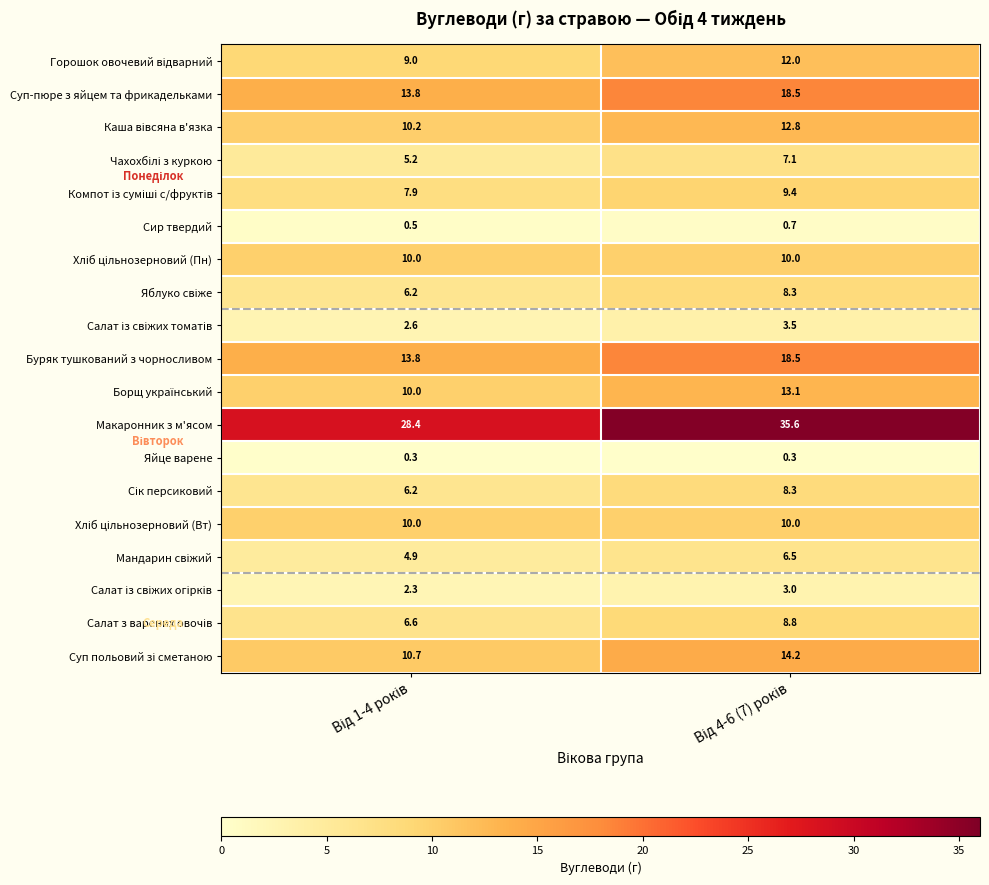

Which series has the largest total across all categories?

Макаронник з м'ясом